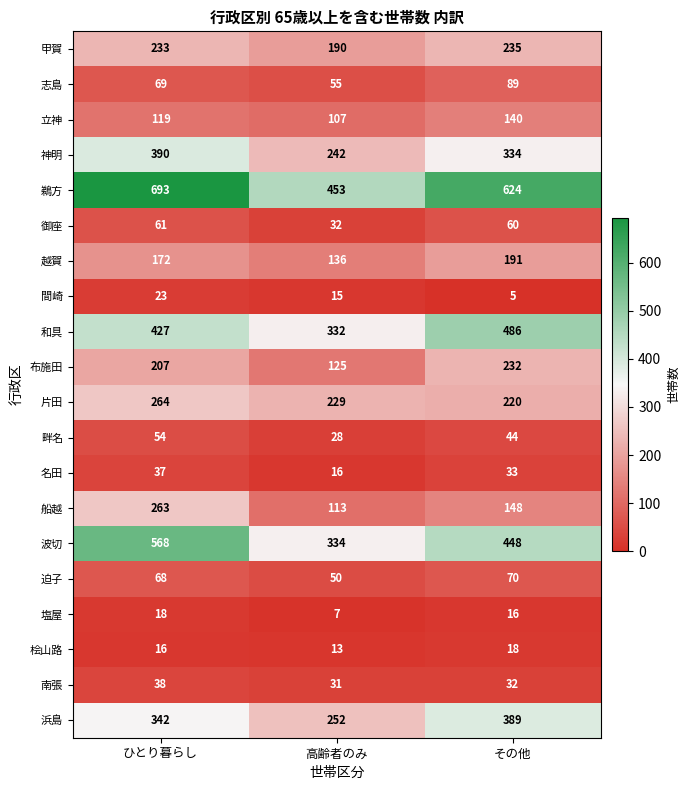

What is the difference between the highest and lowest values at その他?

619